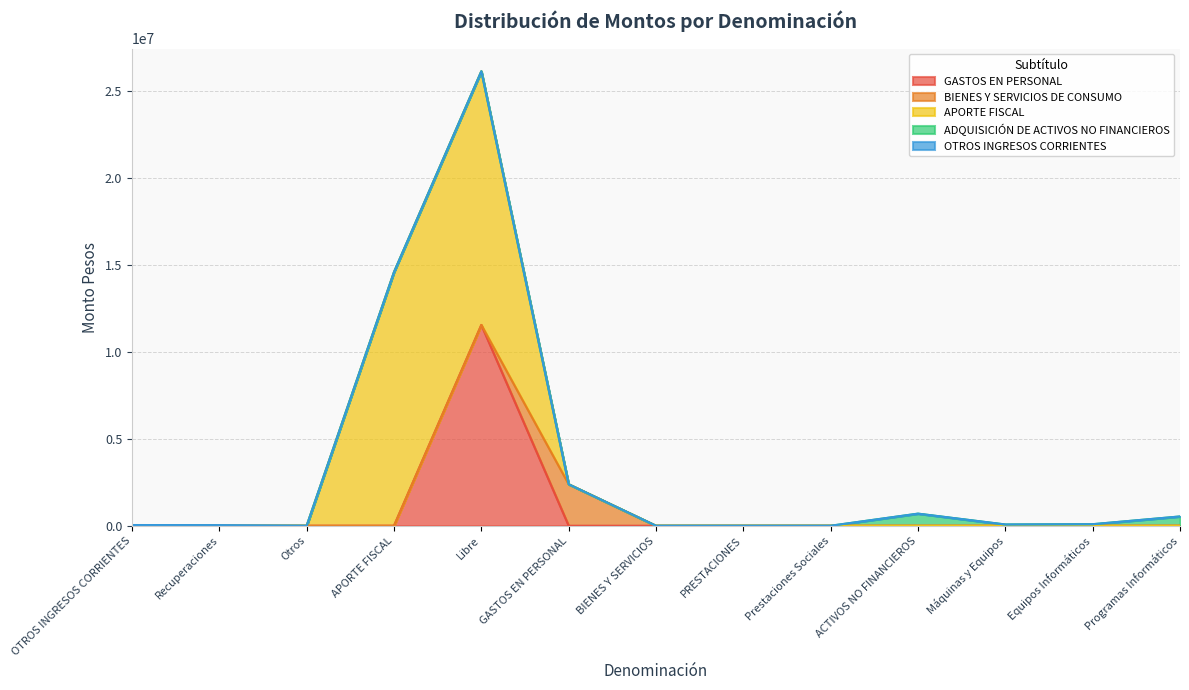

Which series has the largest total across all categories?

APORTE FISCAL